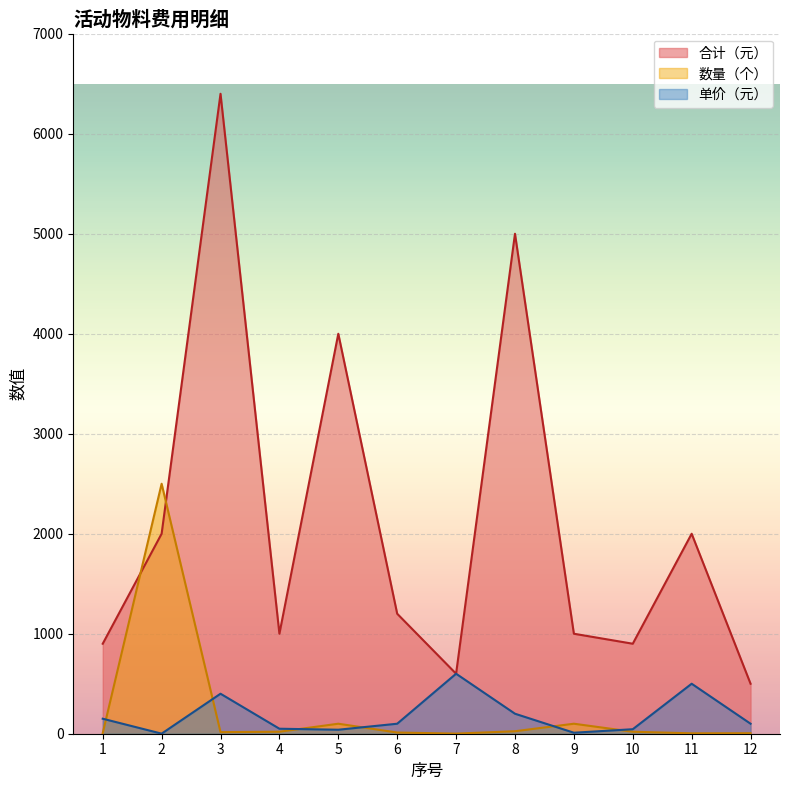

Is it true that 单价（元） equals 50.0 at 4?

True